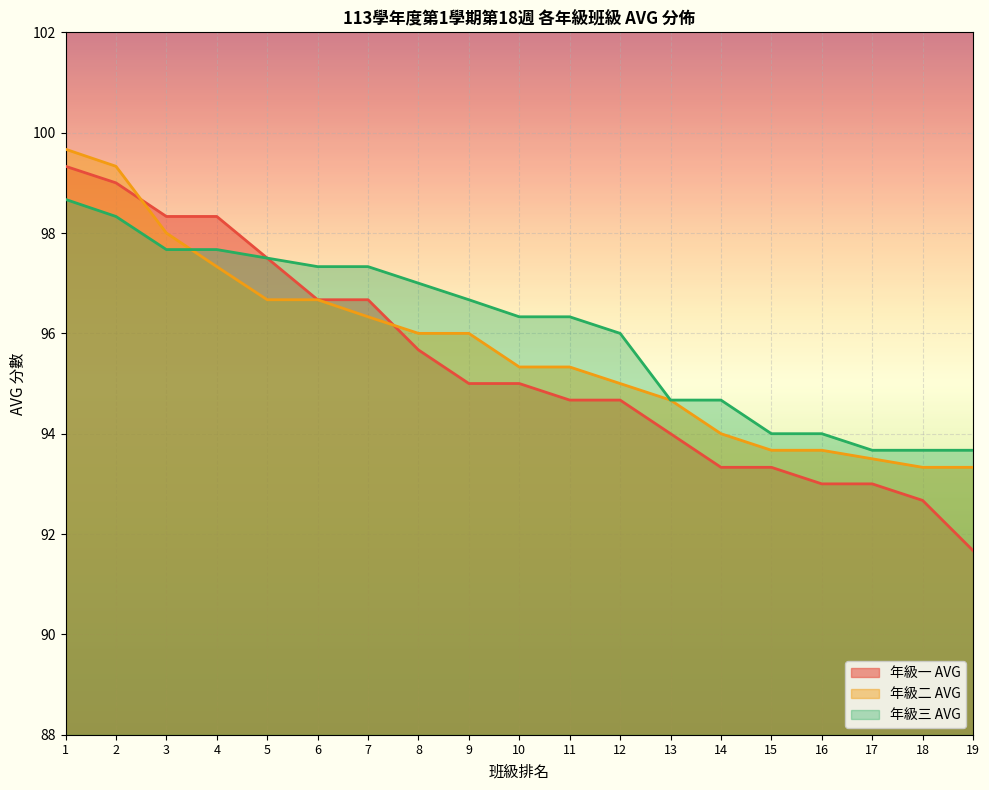

Which label corresponds to the largest value in the chart?

1